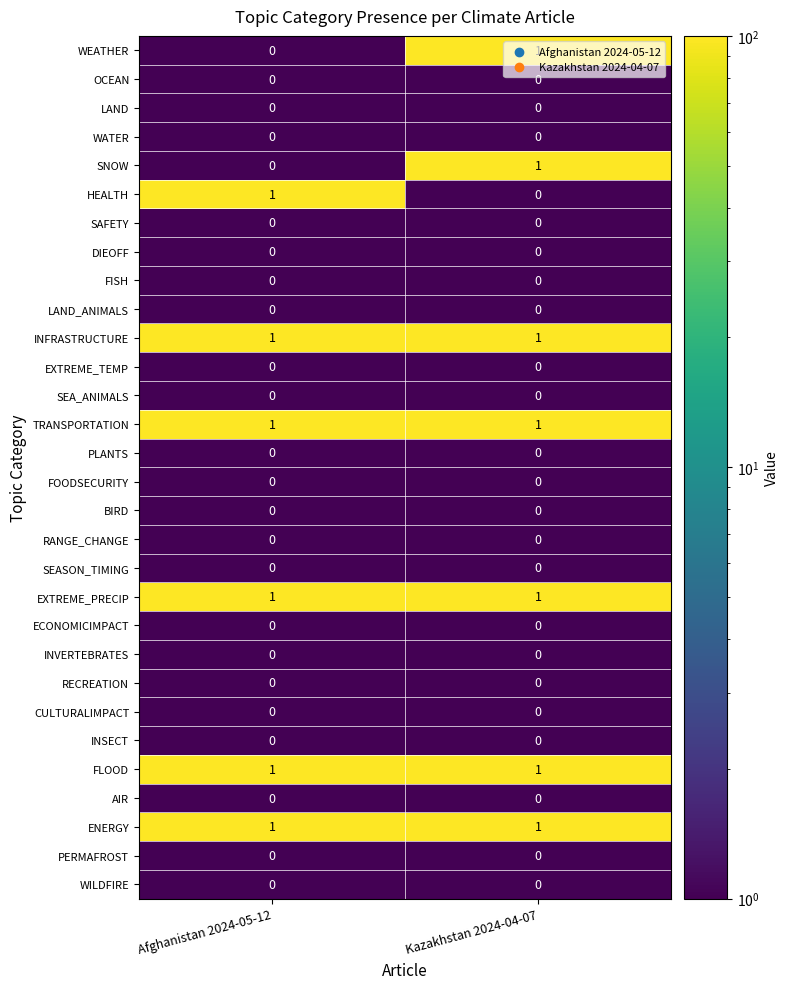

At which category is the sum across all series the highest?

Kazakhstan 2024-04-07